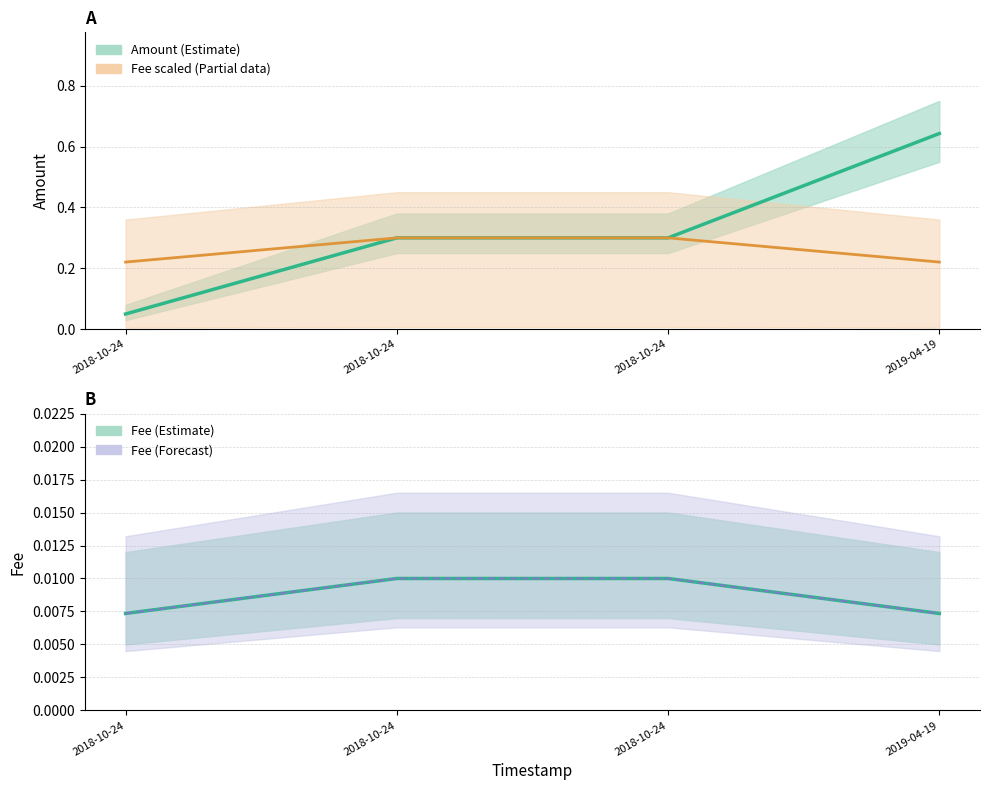

True or false: Fee scaled (Partial) has a value of 0.1 at 2019-04-19.

False